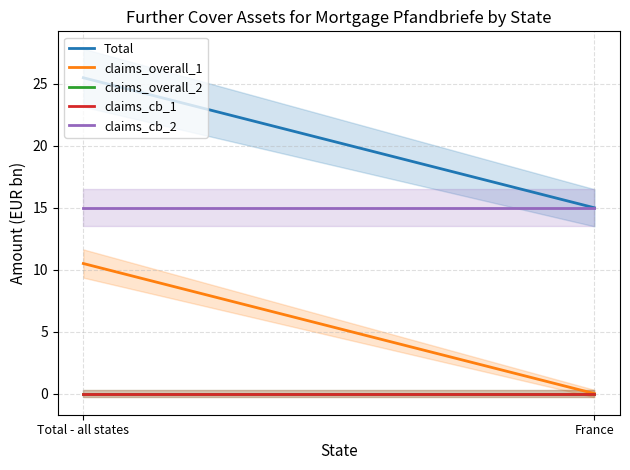

What is the label of the 2nd point from the right?

Total - all states